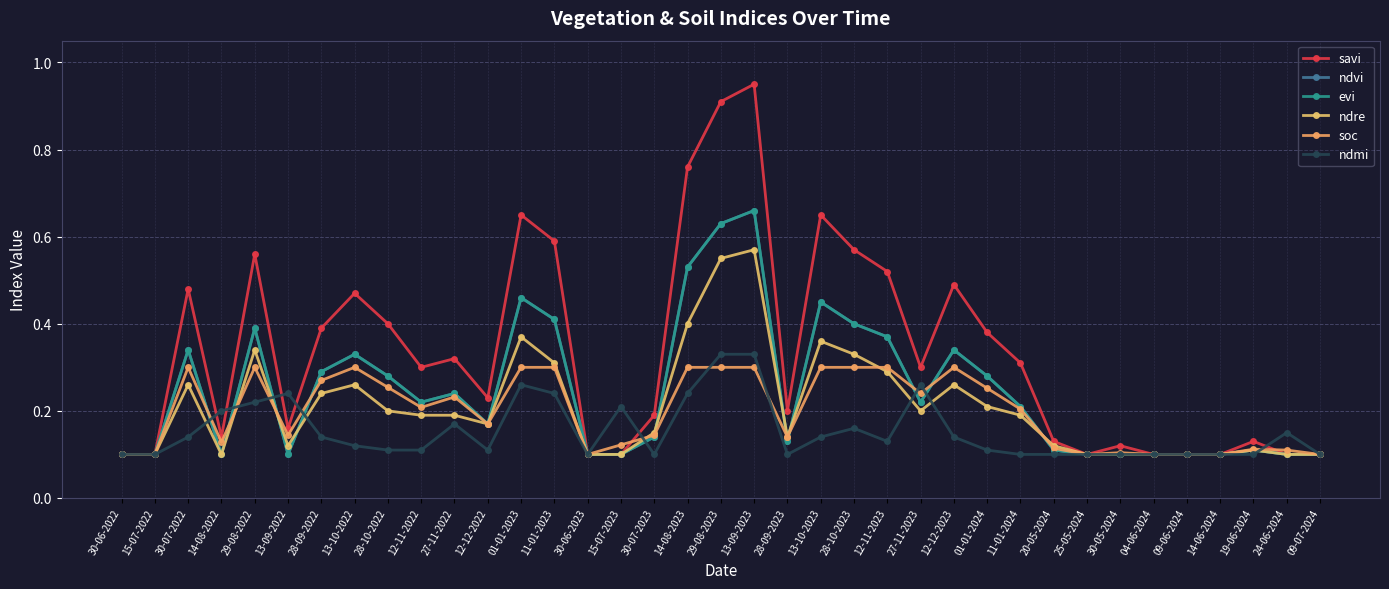

What is the label of the 15th point from the right?

28-10-2023